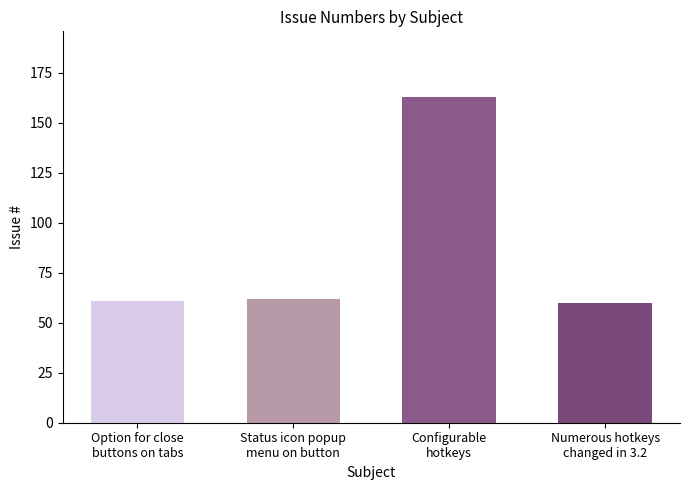

Reading right to left, extract all data points from this chart.

60	163	62	61